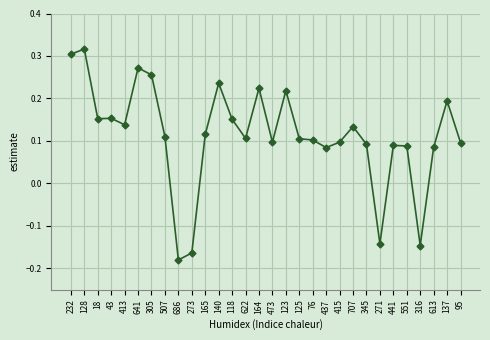

What is the label of the 24th point from the right?

305